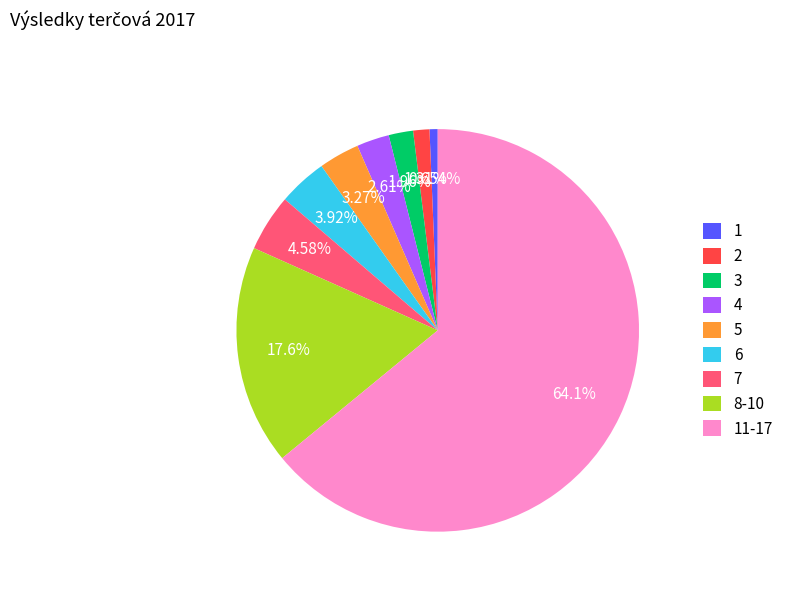

Is there any slice that represents more than half of the pie?

Yes